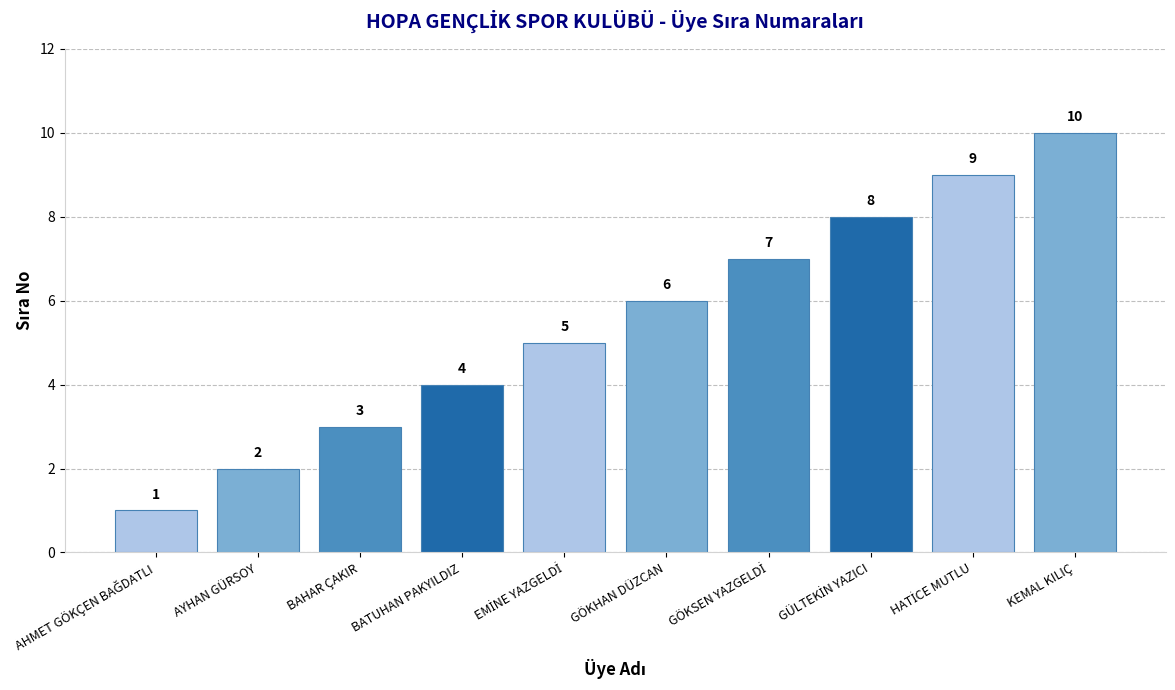

The value at BAHAR ÇAKIR is 5. True or false?

False